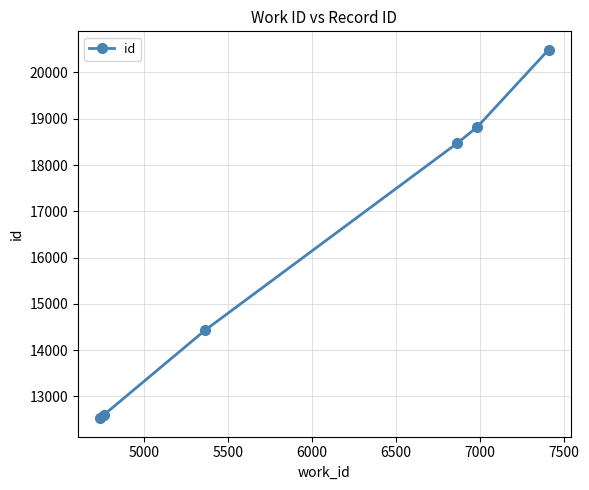

What is the average value?

16224